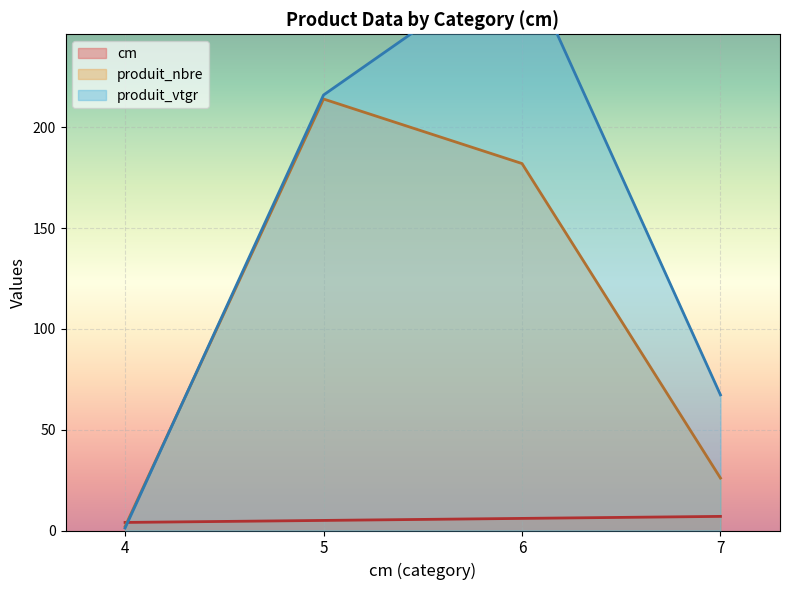

The value of produit_vtgr at 6 is 284.8. True or false?

True